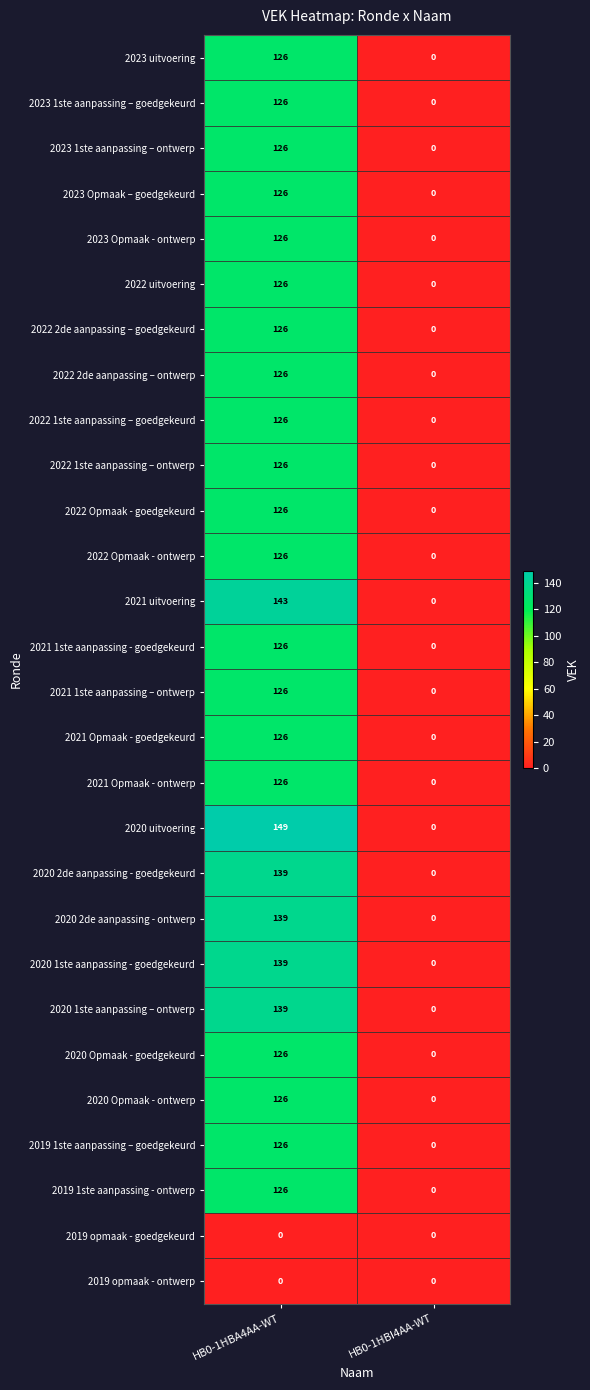

What is the difference between the maximum and minimum values in the 2022 1ste aanpassing – goedgekeurd series?

126